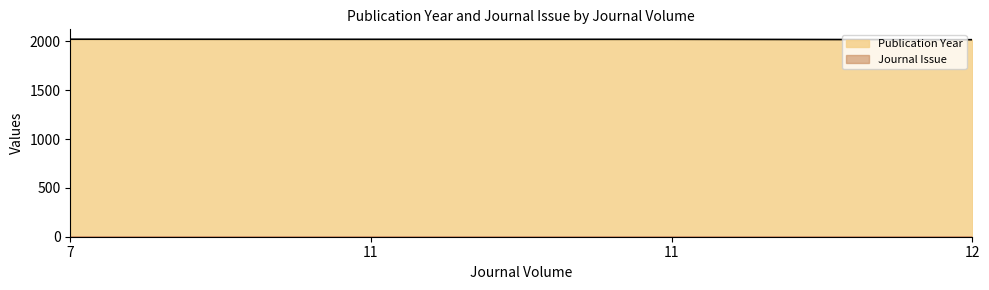

Is it true that the value at 12 is 2017?

True